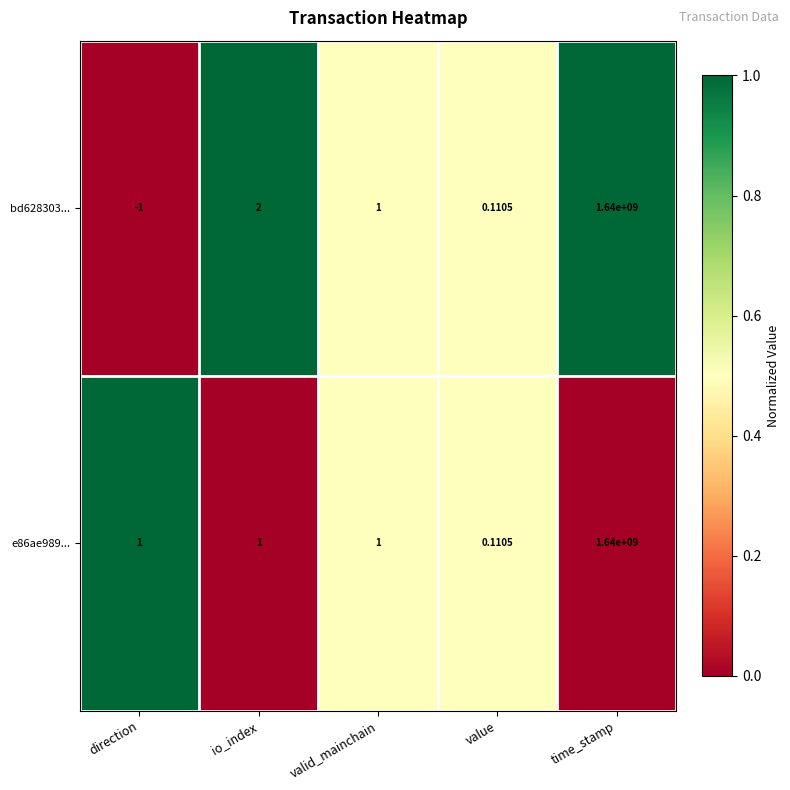

Rank the categories by bd628303... value from lowest to highest.

direction, value, valid_mainchain, io_index, time_stamp